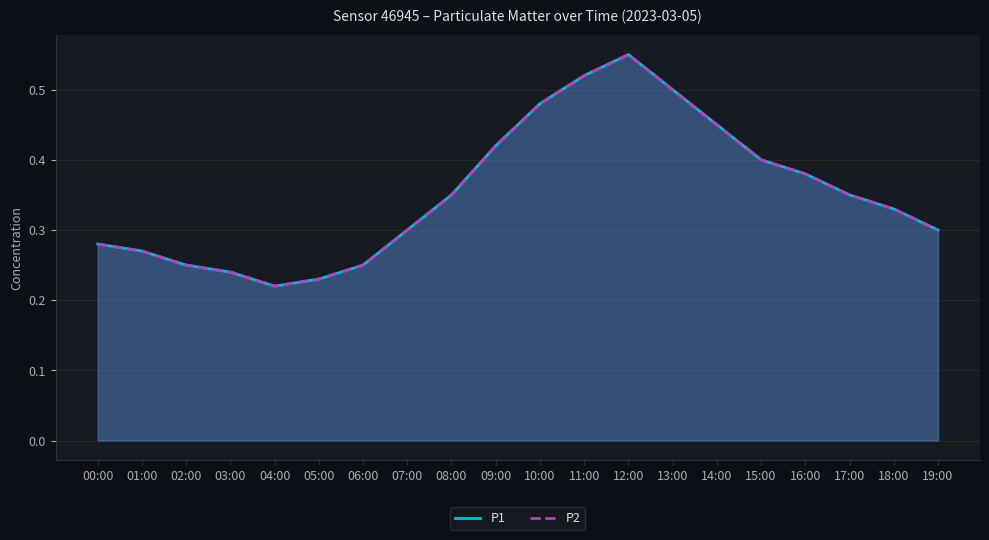

At which category does P2 reach its first local valley?

04:00